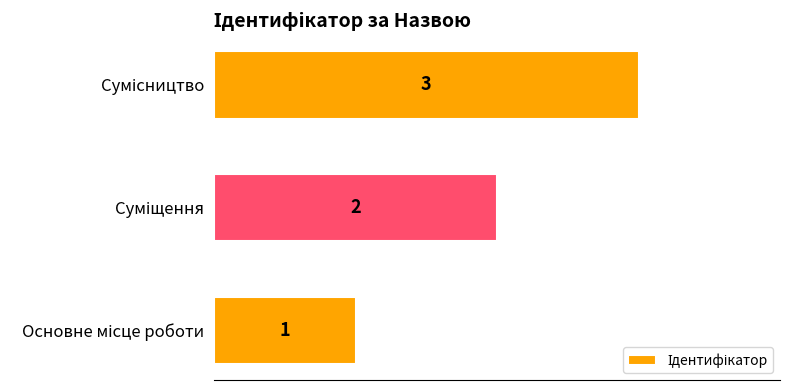

Does the chart contain any negative values?

No